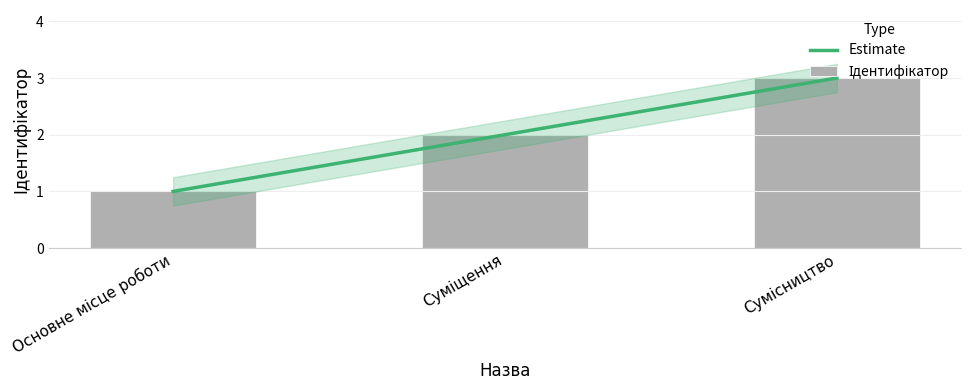

At which category does the chart reach its minimum across all series?

Основне місце роботи